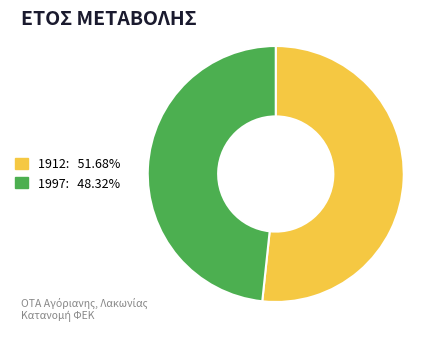

Which category has the smallest portion of the pie?

1997